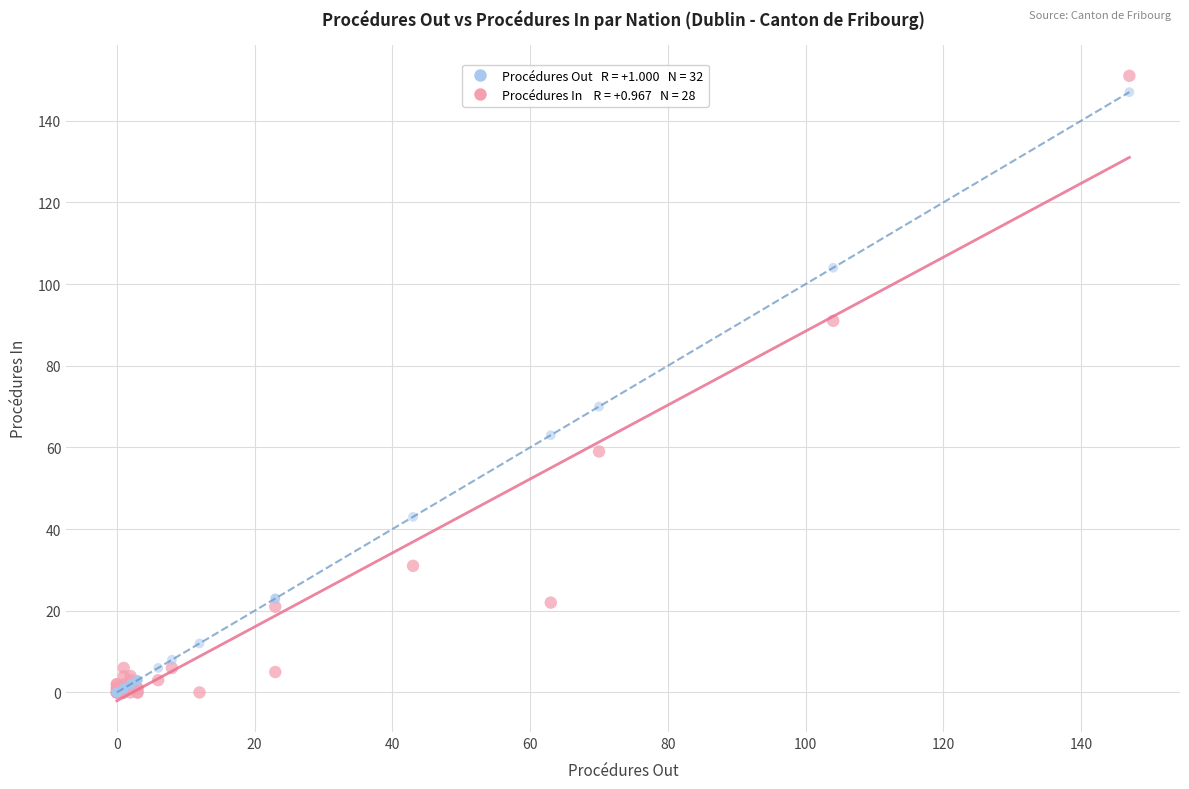

Across all series, what Y value is closest to 75?

70